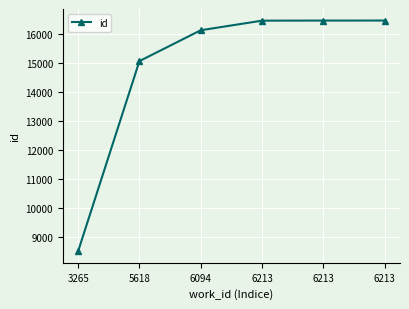

How many lines are shown in the chart?

1